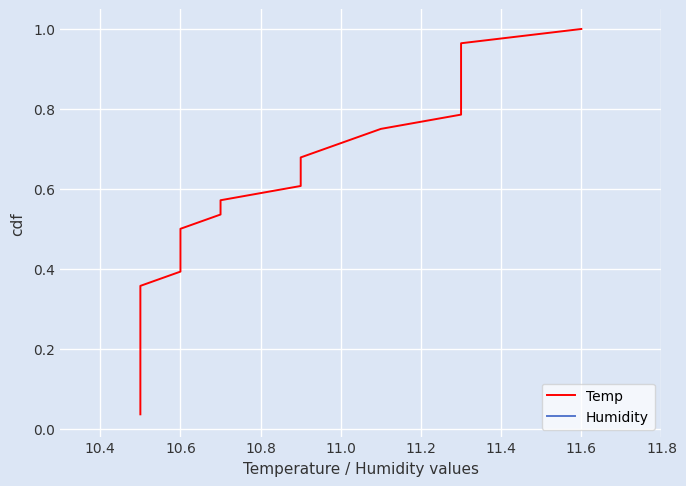

What are all the series names shown in the legend?

Temp, Humidity